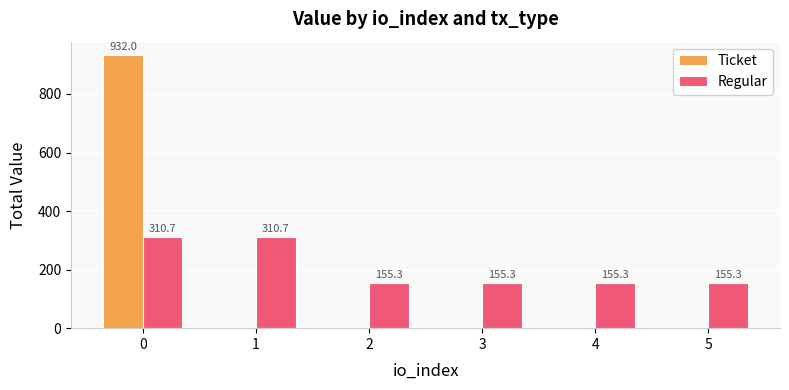

Which series changed the most between 1 and 3?

Regular